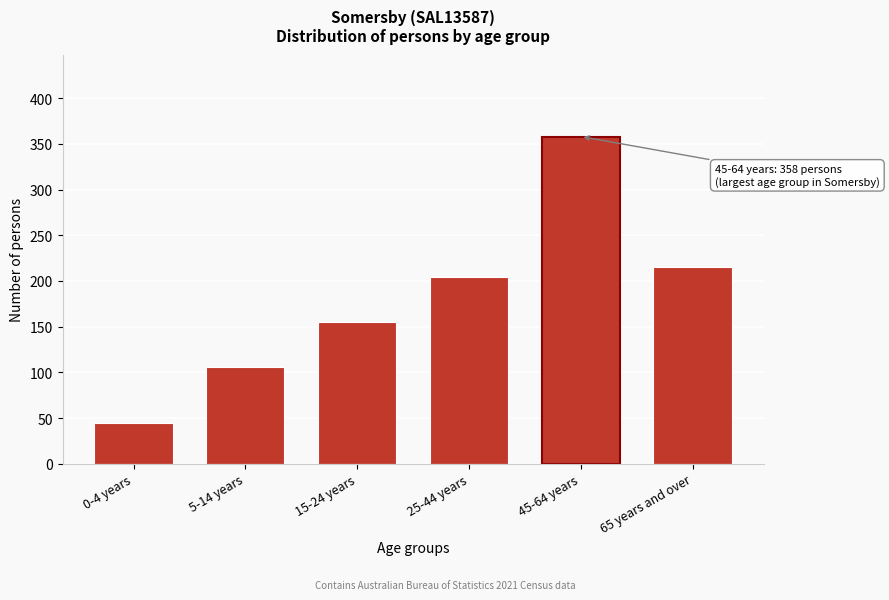

Reading left to right, transcribe all the data shown in this chart.

45	106	155	204	358	215